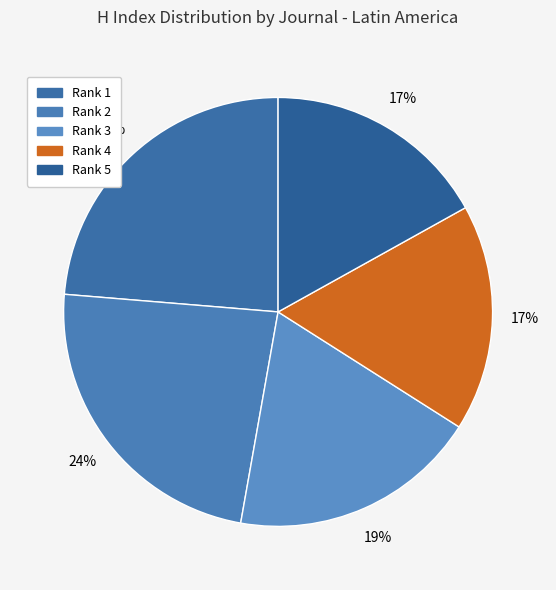

How many segments does this pie chart have?

5